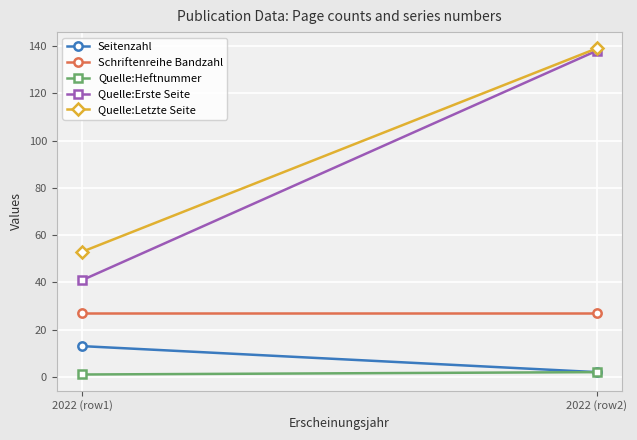

Count the number of data series in this chart.

5